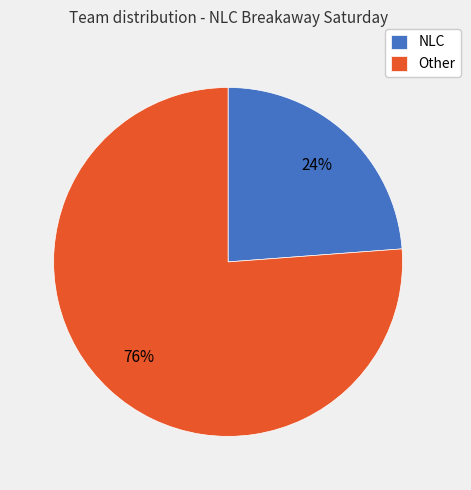

How many slices are in this pie chart?

2